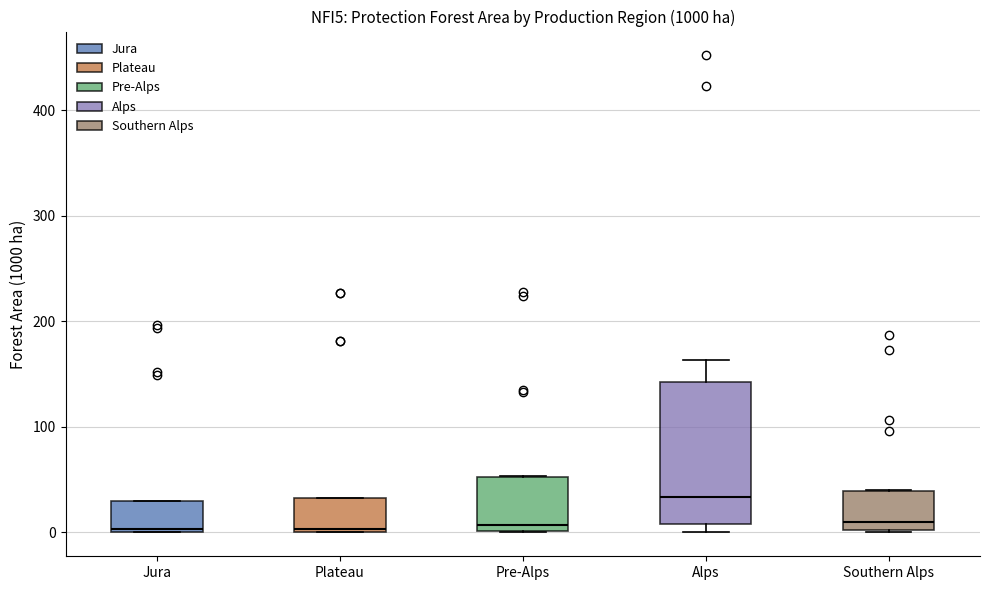

Where is the lower edge of the box for Alps on the y-axis? The values are not printed on the chart, so give them approximately, as read against the axis.

10